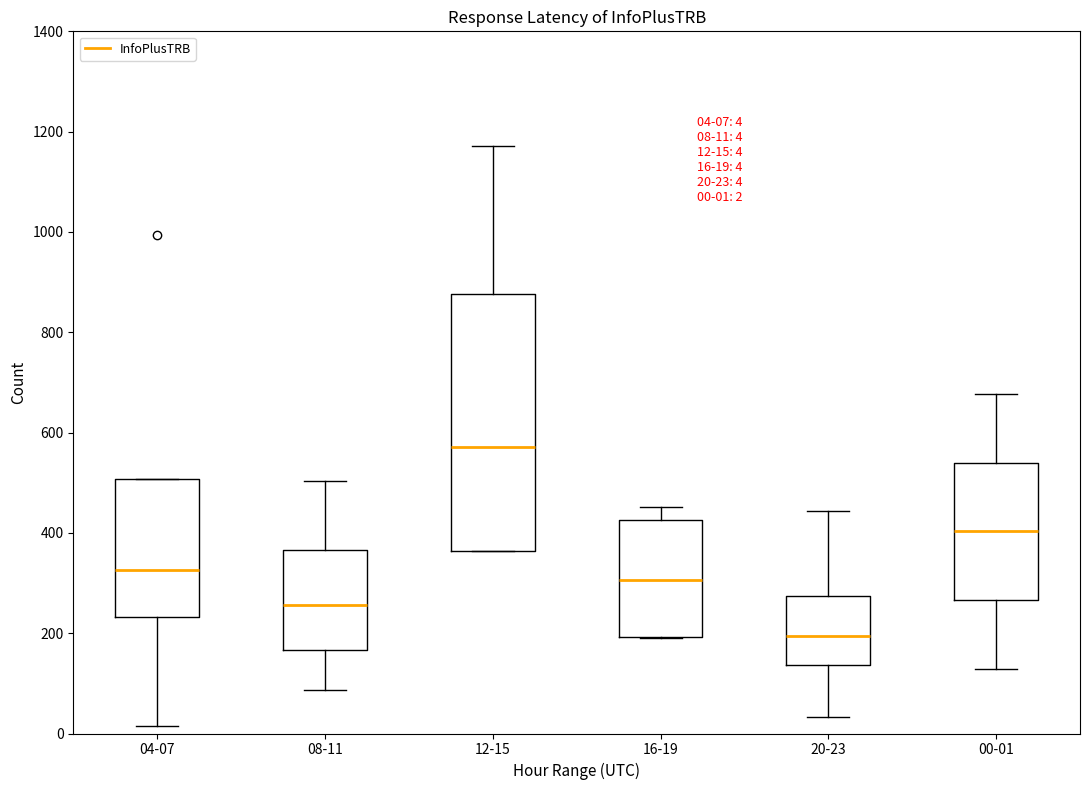

Which box is the tallest, from its lower edge to its upper edge?

12-15